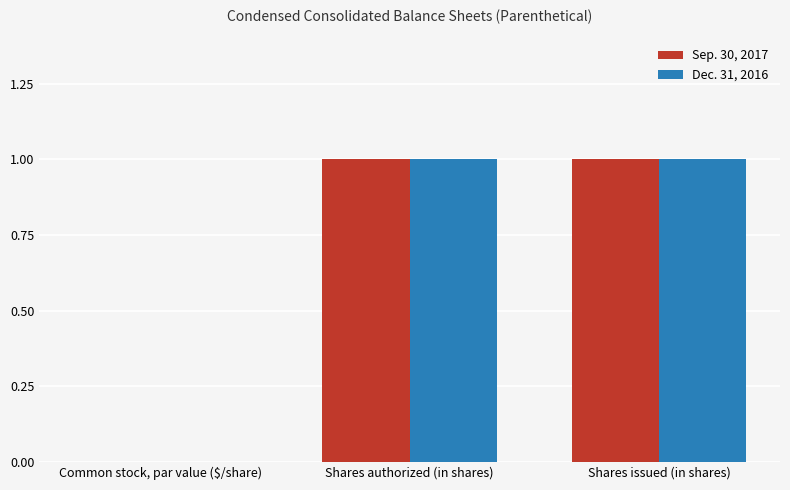

What is the sum of all Dec. 31, 2016 values?

2.0